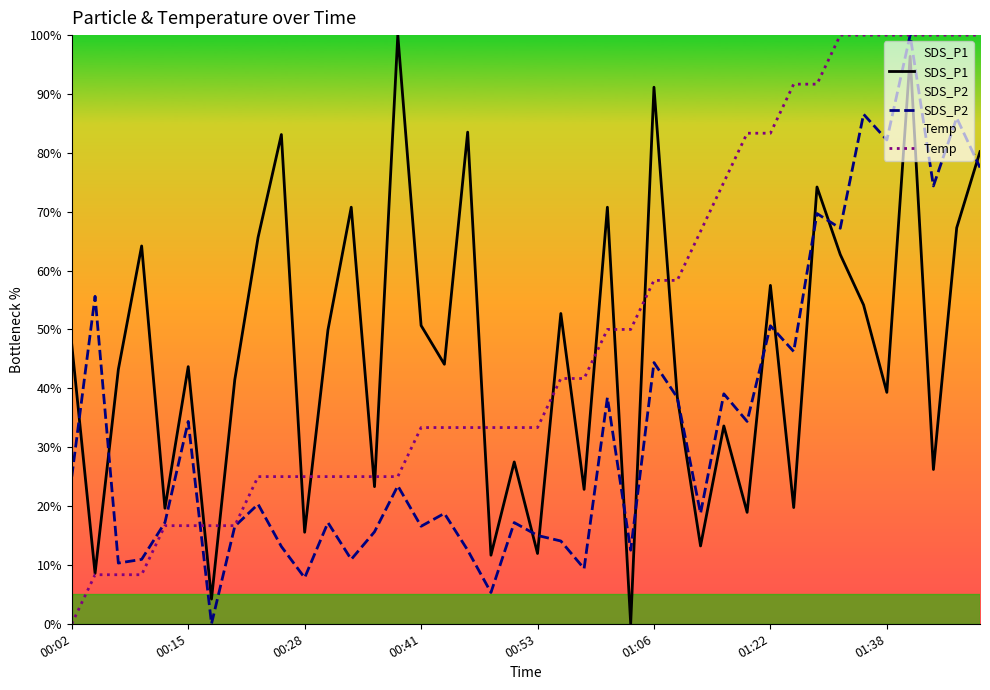

The value of Temp at 00:53 is 48.7. True or false?

False